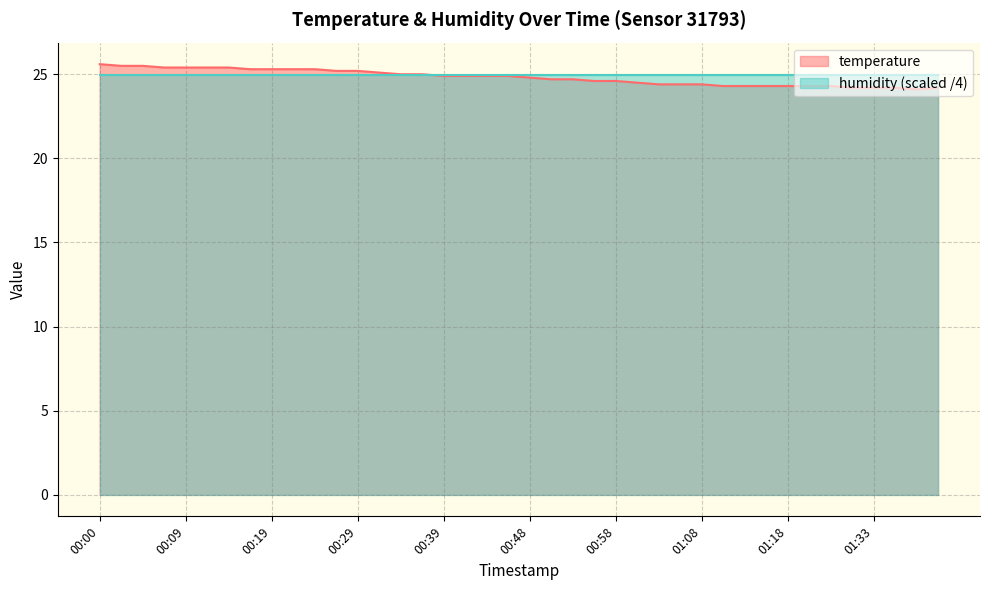

How many lines are shown in the chart?

2